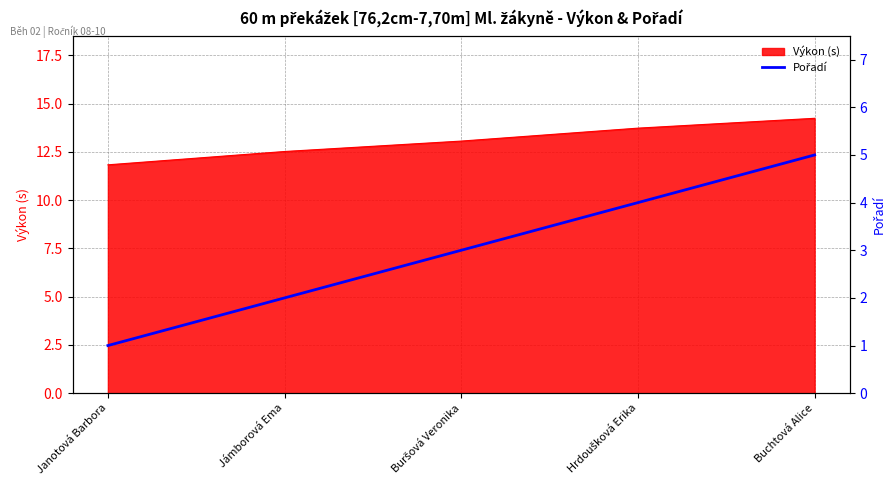

Reading left to right, what are all the values shown in this chart?

Janotová Barbora=1	Jámborová Ema=2	Buršová Veronika=3	Hrdoušková Erika=4	Buchtová Alice=5